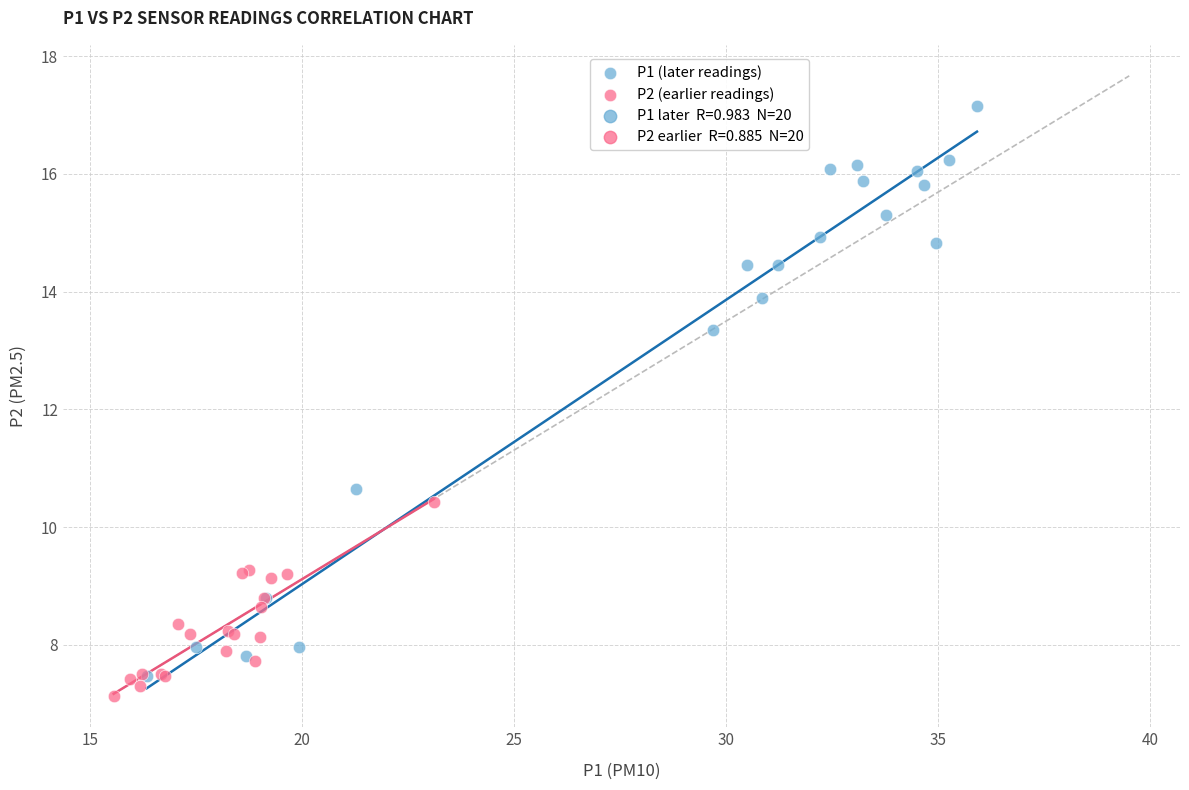

Which series has the widest spread of Y values?

P1 (later readings)